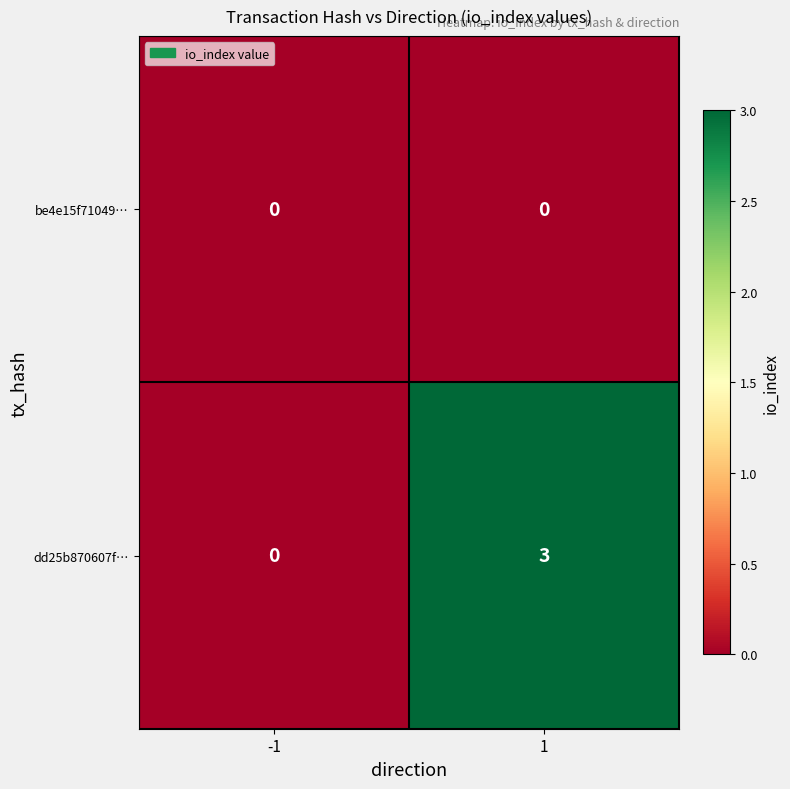

How many data points does each series have?

2